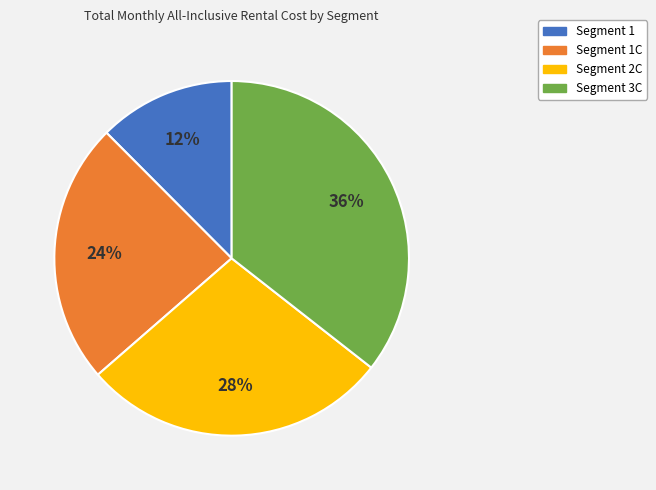

To the nearest percent, what is the combined percentage of Segment 1 and Segment 3C?

48%